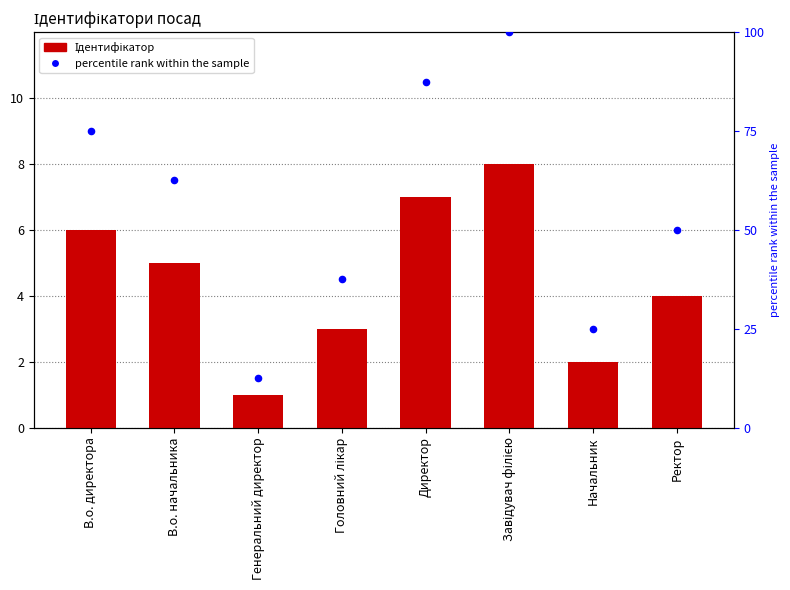

At how many categories does at least one series exceed 66?

3